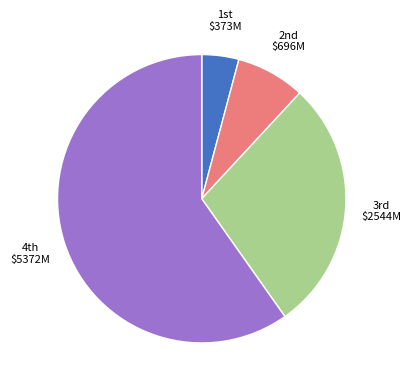

How many slices are in this pie chart?

4